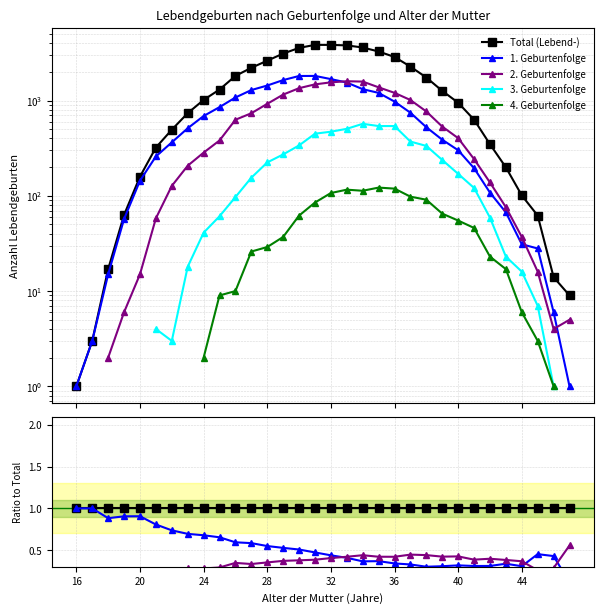

Reading right to left, list all the values displayed in this chart.

Total (Lebend-): 1.0	1.0	1.0	1.0	1.0	1.0	1.0	1.0	1.0	1.0	1.0	1.0	1.0	1.0	1.0	1.0	1.0	1.0	1.0	1.0	1.0	1.0	1.0	1.0	1.0	1.0	1.0	1.0	1.0	1.0	1.0	1.0
1. Geburtenfolge: 0.1	0.4	0.5	0.3	0.3	0.3	0.3	0.3	0.3	0.3	0.3	0.3	0.4	0.4	0.4	0.4	0.5	0.5	0.5	0.5	0.6	0.6	0.7	0.7	0.7	0.7	0.8	0.9	0.9	0.9	1.0	1.0
2. Geburtenfolge: 0.6	0.3	0.3	0.4	0.4	0.4	0.4	0.4	0.4	0.4	0.4	0.4	0.4	0.4	0.4	0.4	0.4	0.4	0.4	0.4	0.3	0.3	0.3	0.3	0.3	0.3	0.2	0.1	0.1	0.1	0.0	0.0
3. Geburtenfolge: 0.0	0.1	0.1	0.2	0.1	0.2	0.2	0.2	0.2	0.2	0.2	0.2	0.2	0.2	0.1	0.1	0.1	0.1	0.1	0.1	0.1	0.1	0.0	0.0	0.0	0.0	0.0	0.0	0.0	0.0	0.0	0.0
4. Geburtenfolge: 0.0	0.1	0.0	0.1	0.1	0.1	0.1	0.1	0.1	0.1	0.0	0.0	0.0	0.0	0.0	0.0	0.0	0.0	0.0	0.0	0.0	0.0	0.0	0.0	0.0	0.0	0.0	0.0	0.0	0.0	0.0	0.0